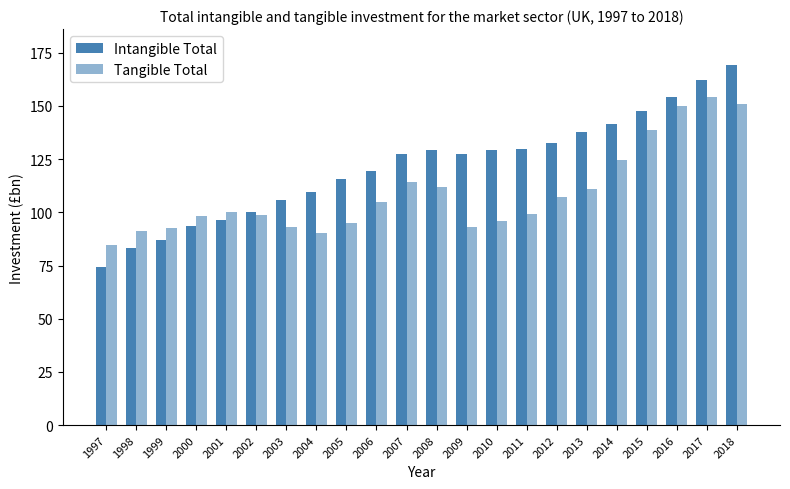

Reading right to left, list all the values displayed in this chart.

Intangible Total: 169.2	162.3	154.2	147.7	141.6	137.7	132.5	129.7	129.2	127.6	129.1	127.5	119.3	115.8	109.7	105.6	100.2	96.6	93.5	86.8	83.1	74.2
Tangible Total: 151.0	154.2	149.9	138.7	124.6	111.1	107.2	99.3	96.0	93.1	112.1	114.2	104.9	94.8	90.4	93.1	98.7	100.1	98.2	92.6	91.0	84.5